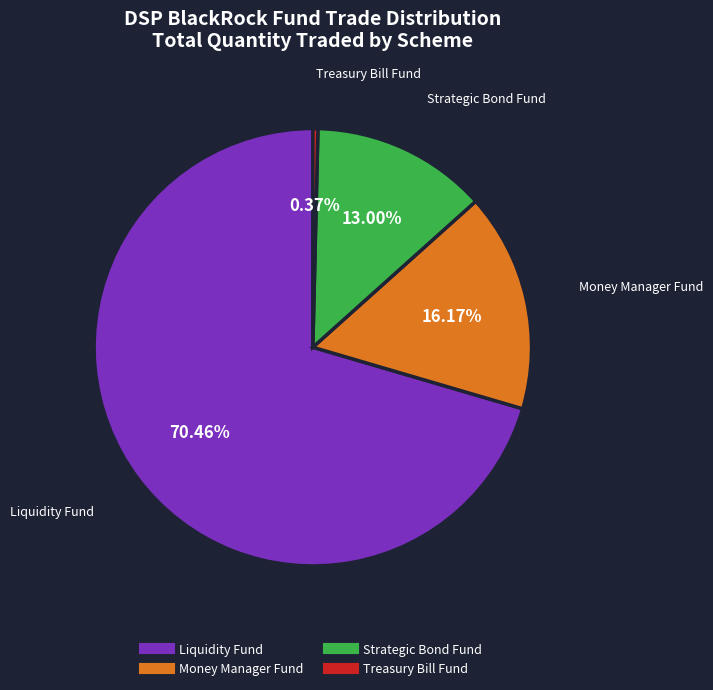

Does any single category account for the majority?

Yes